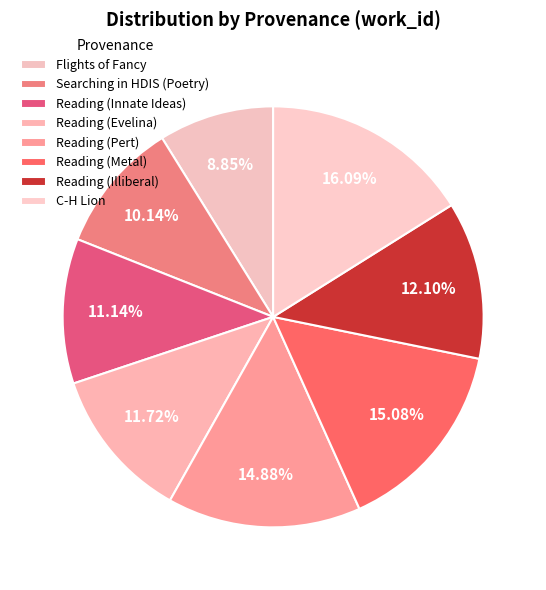

What is the smallest slice in the pie chart?

Flights of Fancy